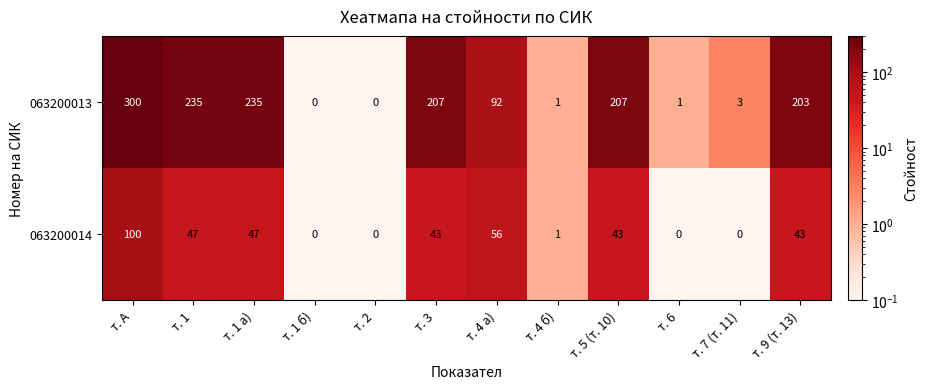

Reading left to right, list all the values displayed in this chart.

063200013: т. А=300	т. 1=235	т. 1 а)=235	т. 1 б)=0	т. 2=0	т. 3=207	т. 4 а)=92	т. 4 б)=1	т. 5 (т. 10)=207	т. 6=1	т. 7 (т. 11)=3	т. 9 (т. 13)=203
063200014: т. А=100	т. 1=47	т. 1 а)=47	т. 1 б)=0	т. 2=0	т. 3=43	т. 4 а)=56	т. 4 б)=1	т. 5 (т. 10)=43	т. 6=0	т. 7 (т. 11)=0	т. 9 (т. 13)=43